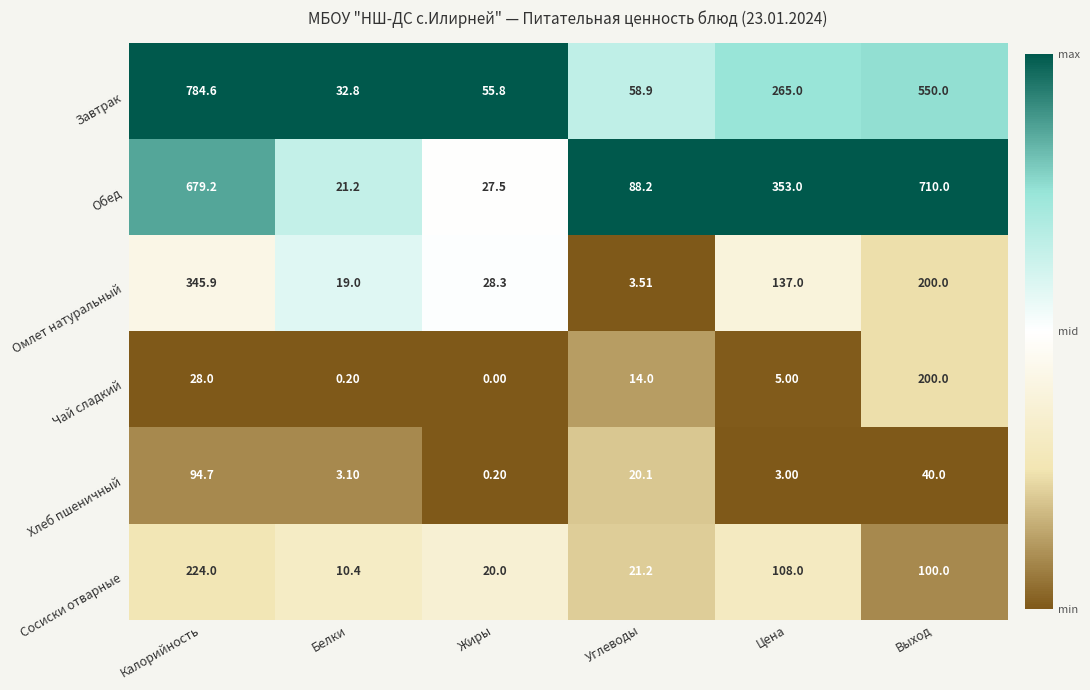

Count the number of data series in this chart.

6